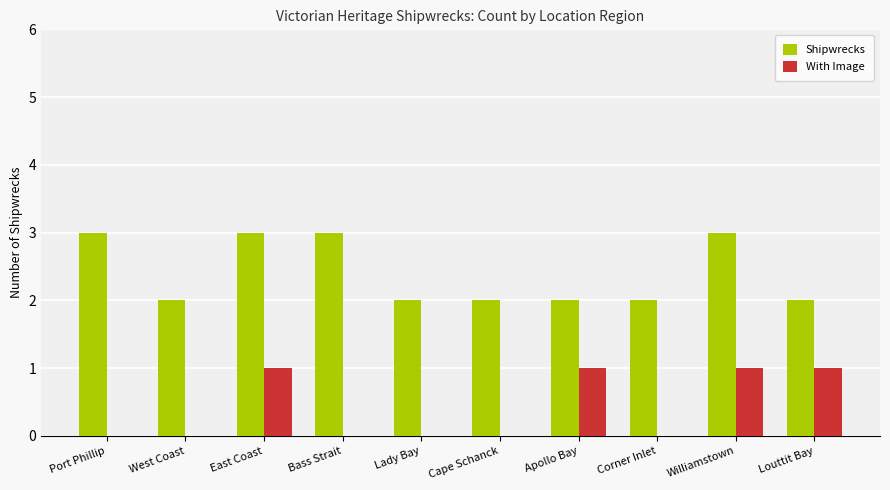

Is the value of Shipwrecks at Corner Inlet greater than the value of With Image at Bass Strait?

Yes